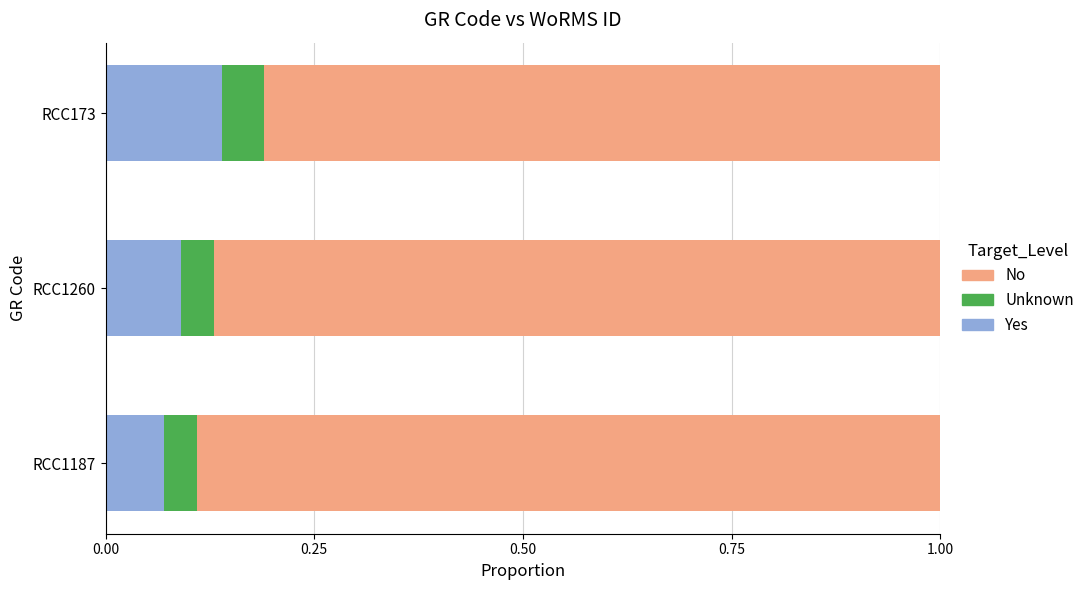

Which category has the highest value in the Yes series?

RCC173